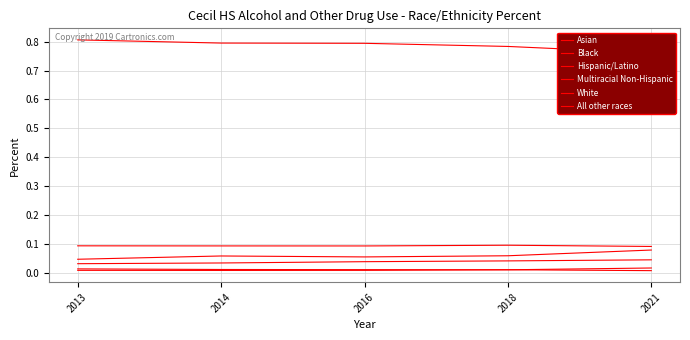

Which label corresponds to the largest value in the chart?

2013